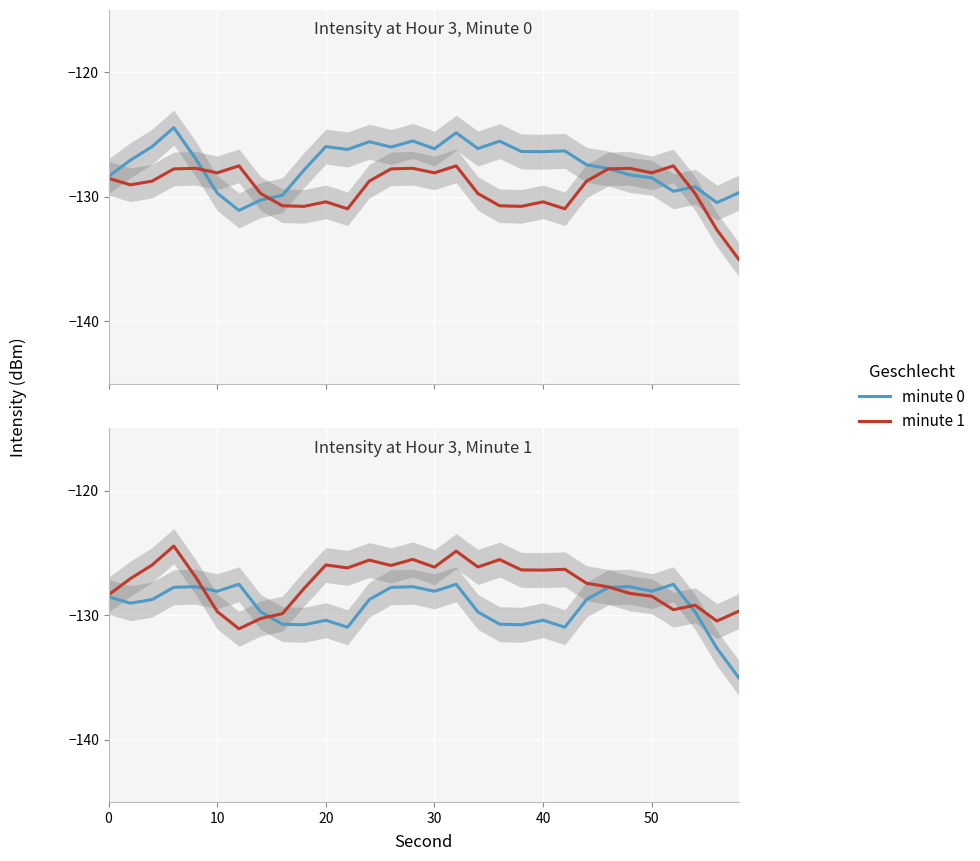

How many interior local valleys does the minute 1 series have?

8